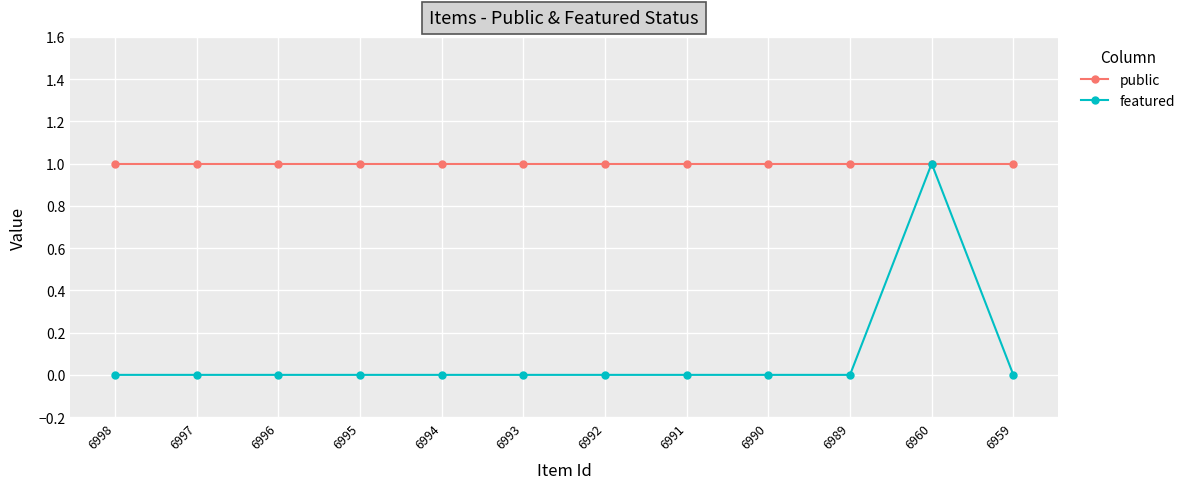

In featured, how many points are higher than both neighbors (excluding endpoints)?

1